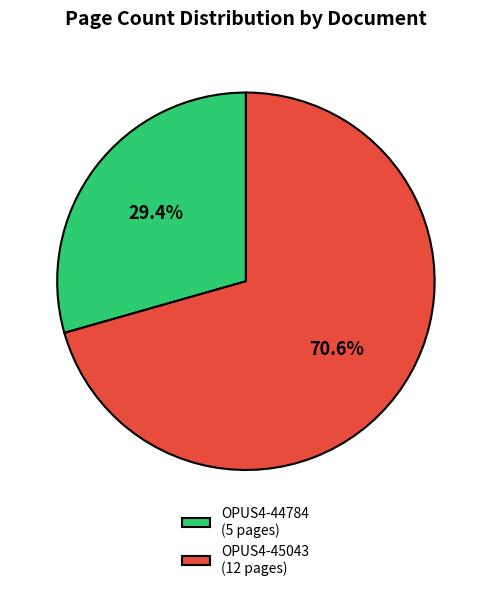

To the nearest percent, what is the combined percentage of OPUS4-45043 and OPUS4-44784?

100%